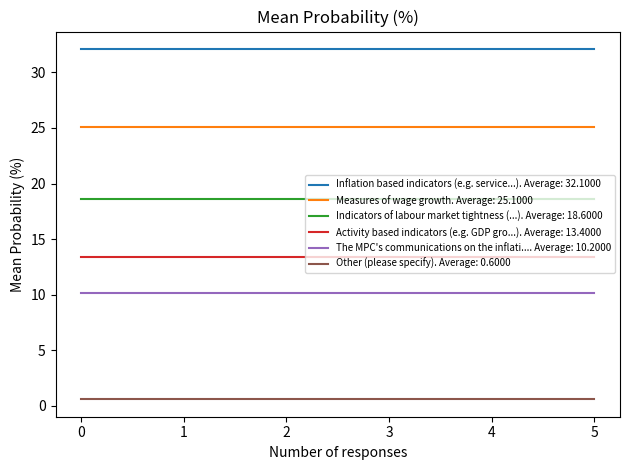

Which series has the largest total across all categories?

Inflation based indicators (e.g. service...). Average: 32.1000